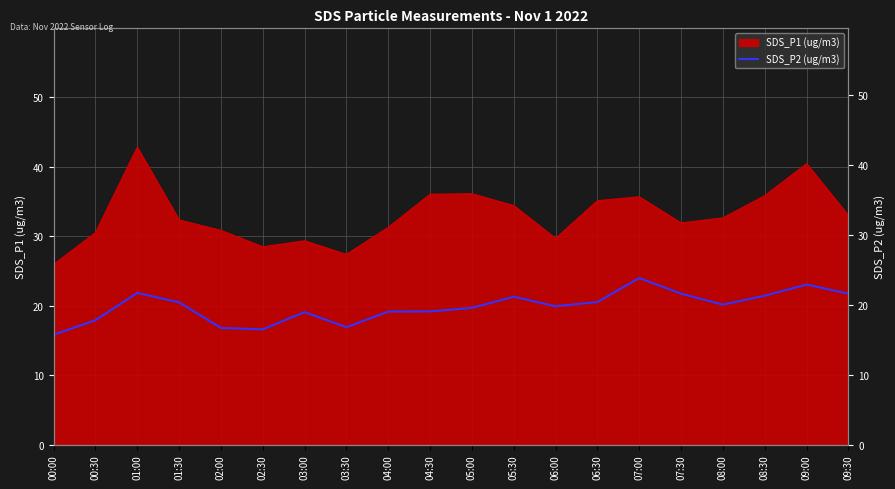

Where is the data nearest to the value 19?

04:00